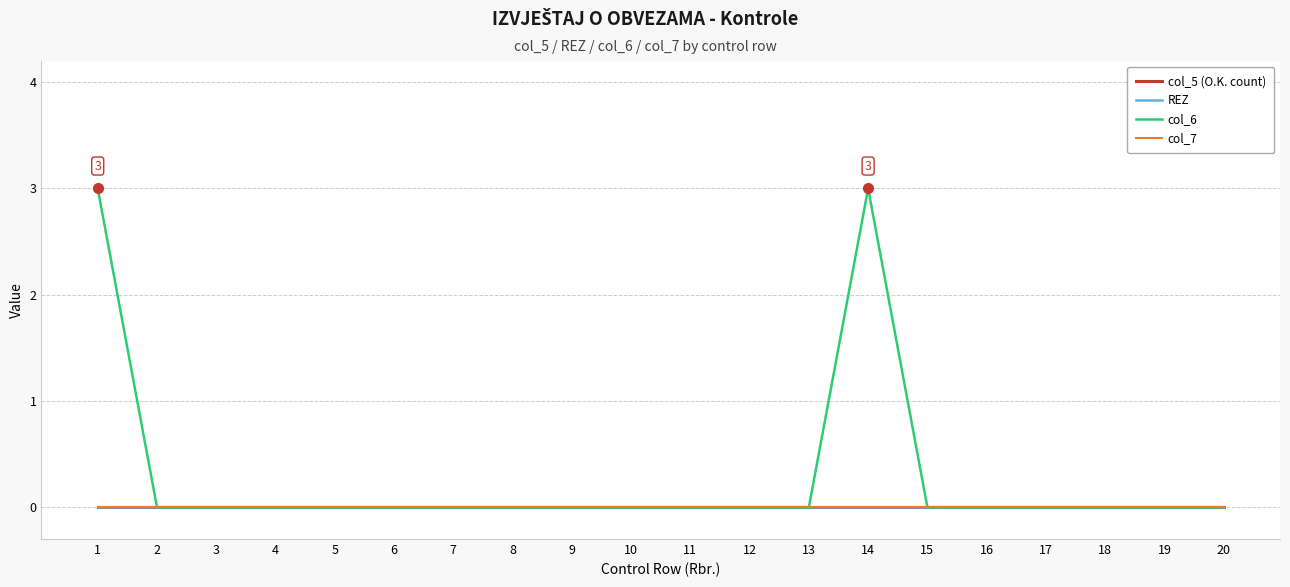

Does the chart have visible grid lines?

Yes